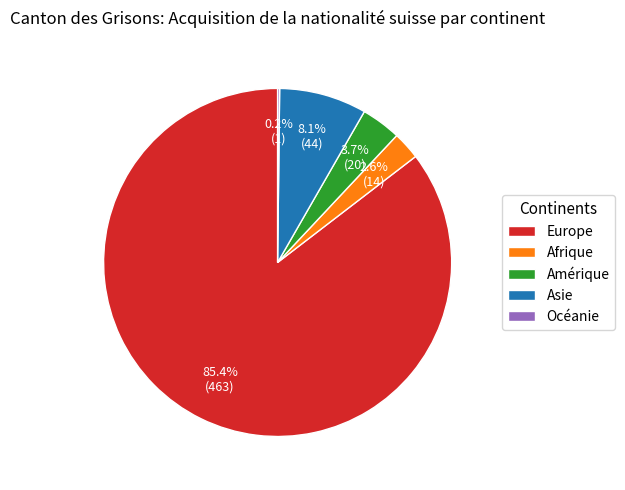

Is the sum of Afrique and Asie greater than half?

No